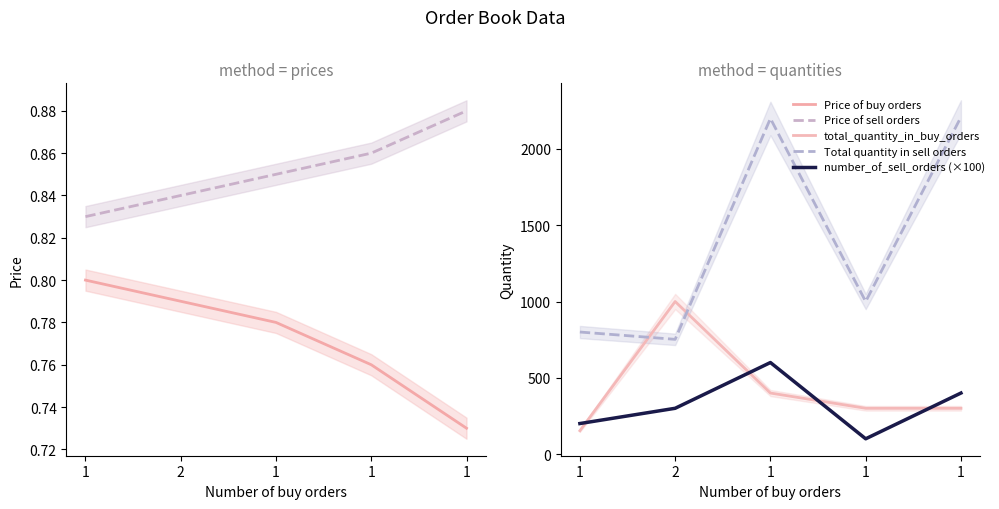

At which category does Total quantity in sell orders reach its first local peak?

1